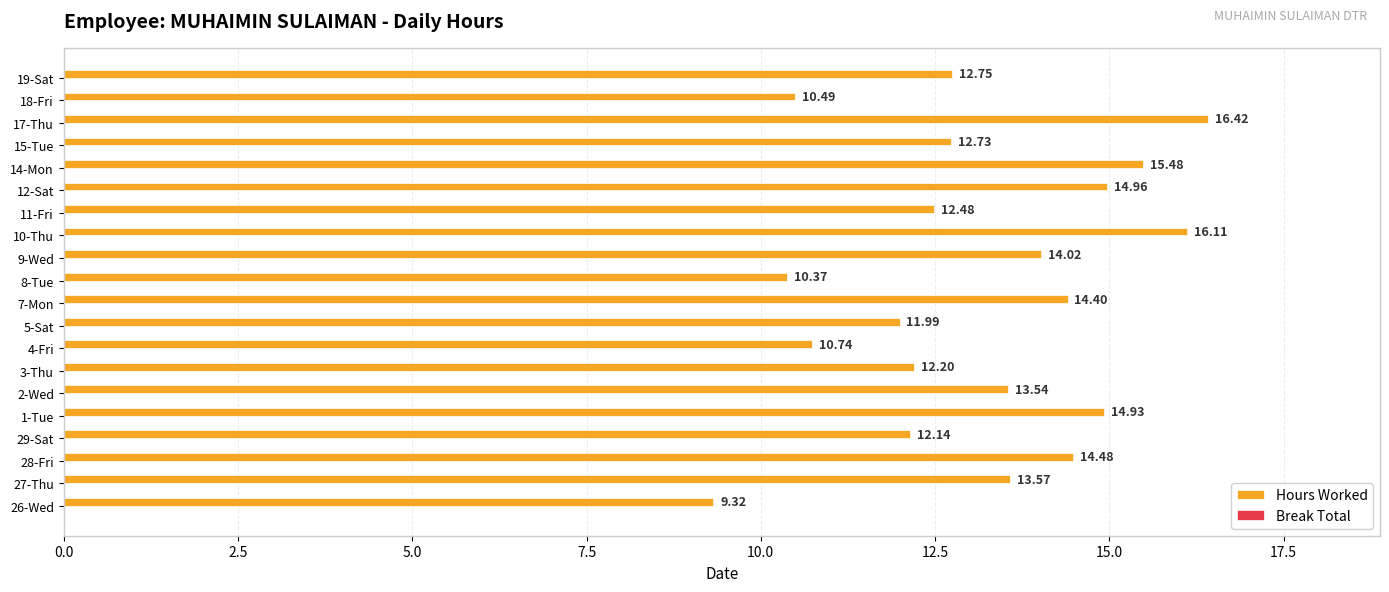

List the labels in order of value, smallest first.

26-Wed, 8-Tue, 18-Fri, 4-Fri, 5-Sat, 29-Sat, 3-Thu, 11-Fri, 15-Tue, 19-Sat, 2-Wed, 27-Thu, 9-Wed, 7-Mon, 28-Fri, 1-Tue, 12-Sat, 14-Mon, 10-Thu, 17-Thu